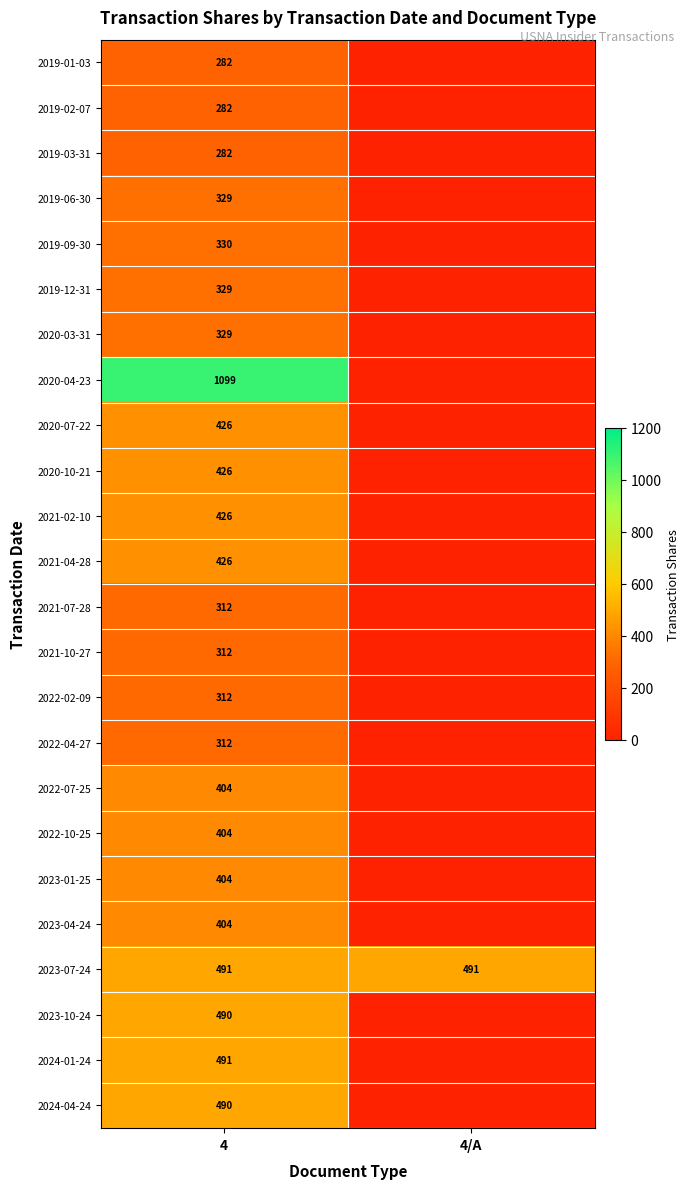

What value does the 2023-07-24 series have at 4/A?

491